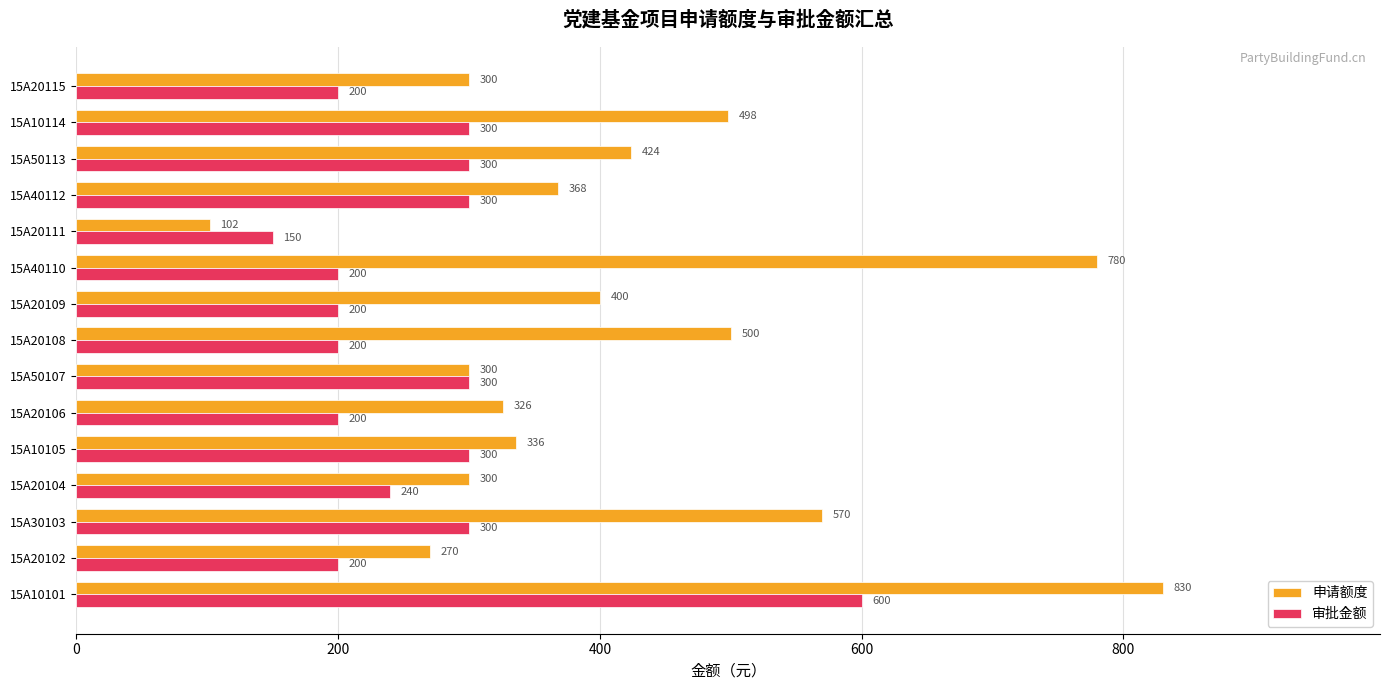

What is the difference between the 审批金额 values at 15A10101 and 15A20115?

400